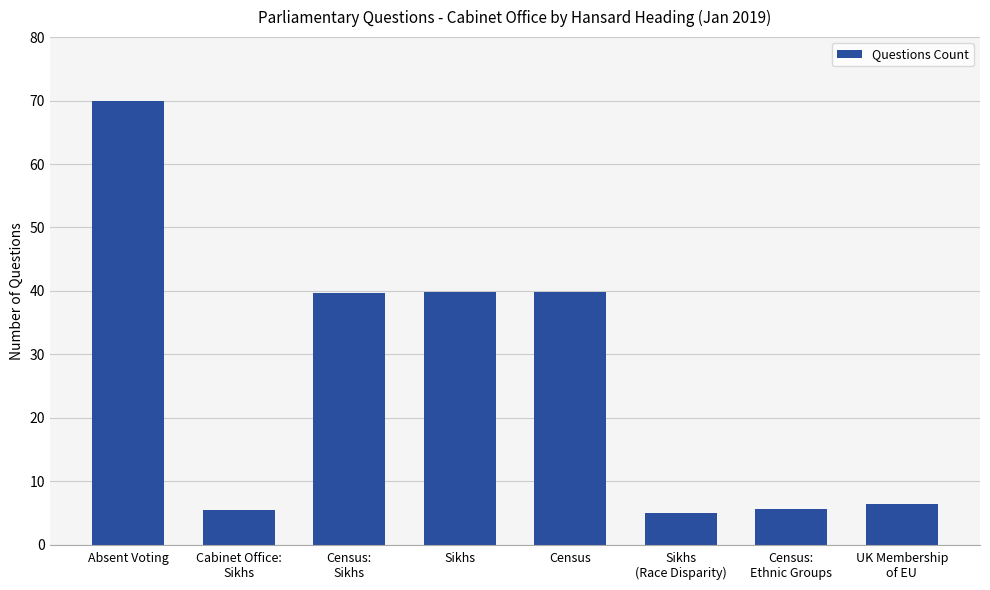

What is the sum of all values?

211.9